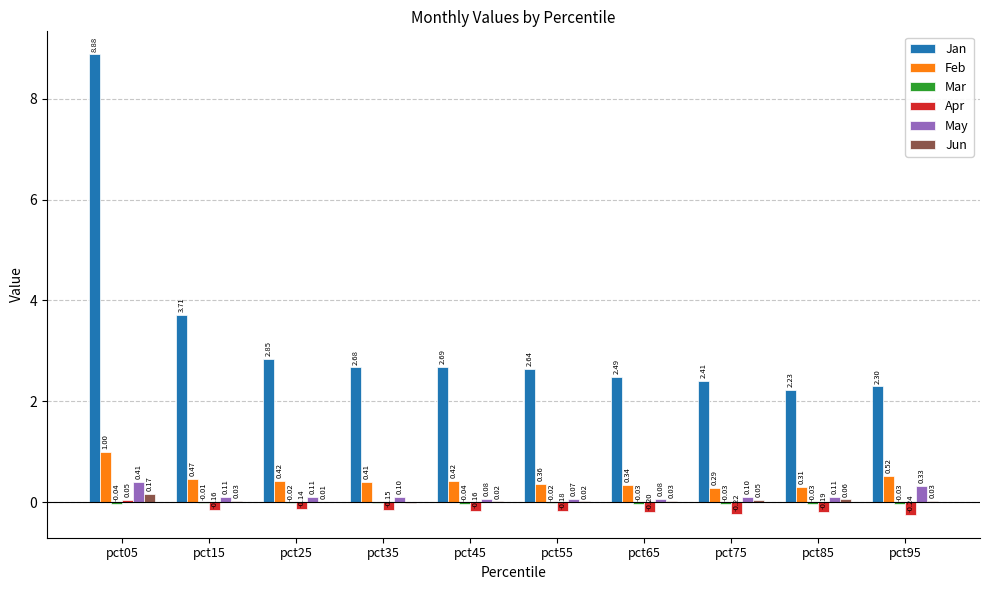

At which category is the sum across all series the highest?

pct05